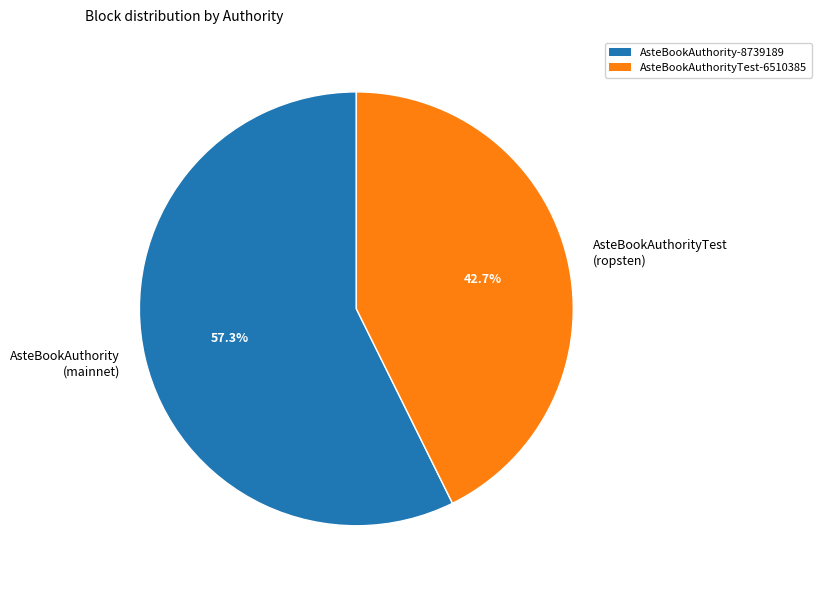

Rank the categories by value from highest to lowest.

AsteBookAuthority (mainnet), AsteBookAuthorityTest (ropsten)